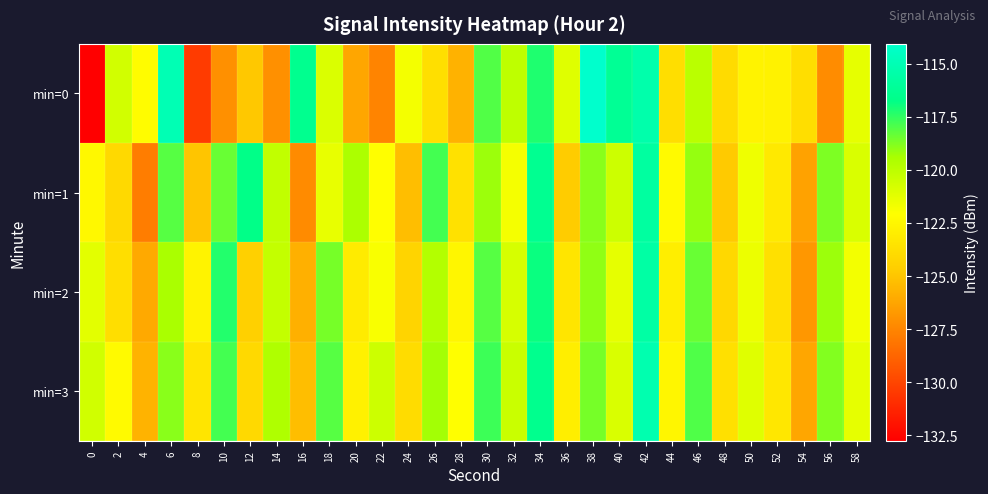

At 0, list the series in order from smallest to largest.

min=0, min=1, min=2, min=3